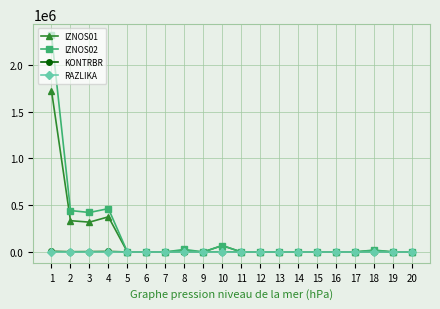

True or false: RAZLIKA has more than 1 interior local peaks.

True